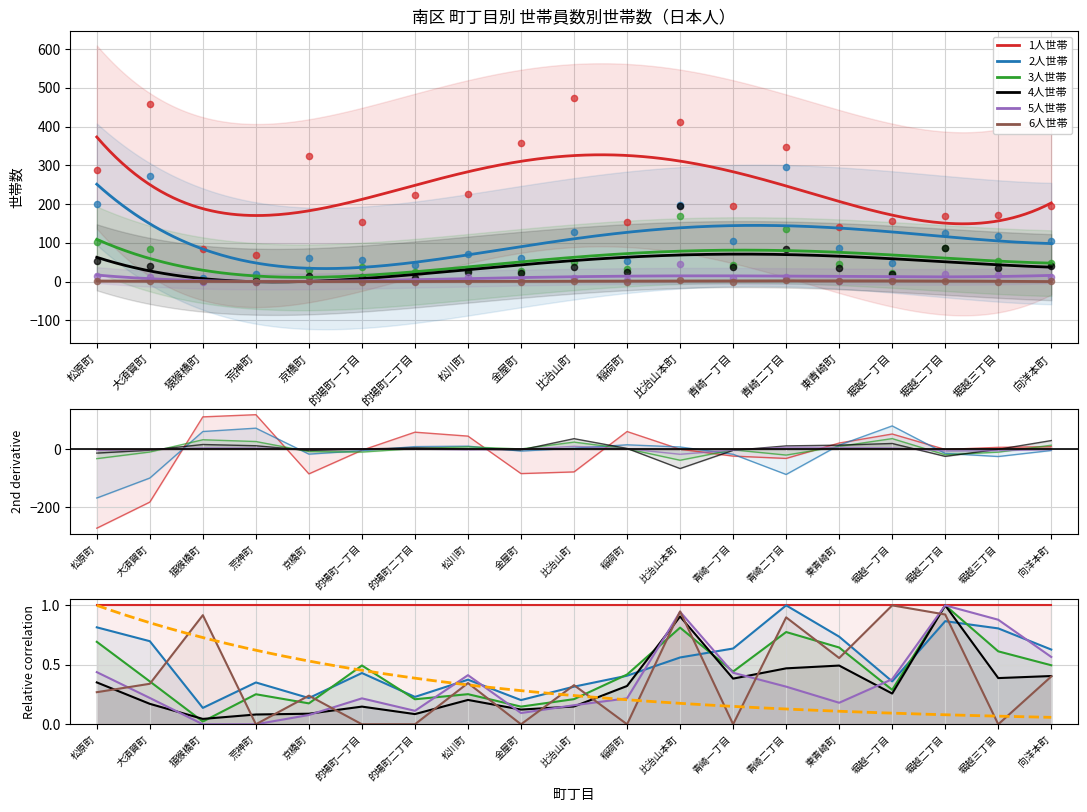

Which series has the largest Y range (max minus min)?

1人世帯